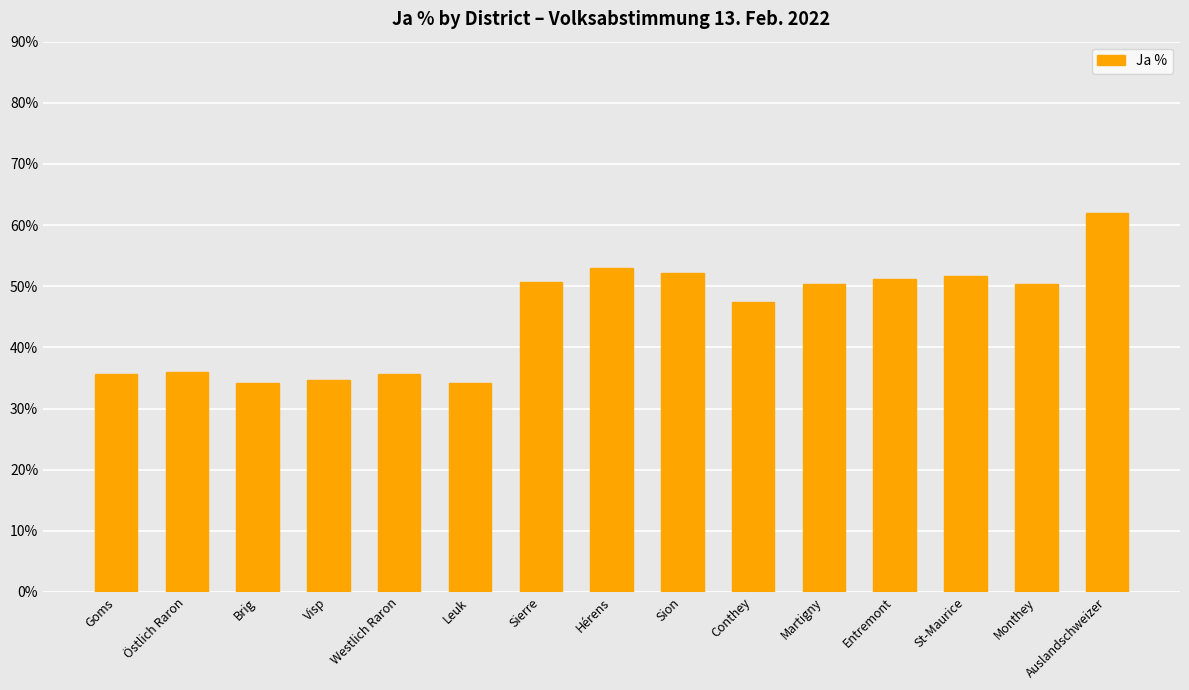

Count the number of data series in this chart.

1